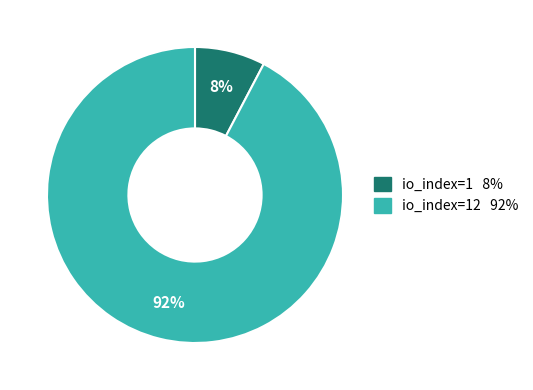

Is there a majority slice in this chart?

Yes